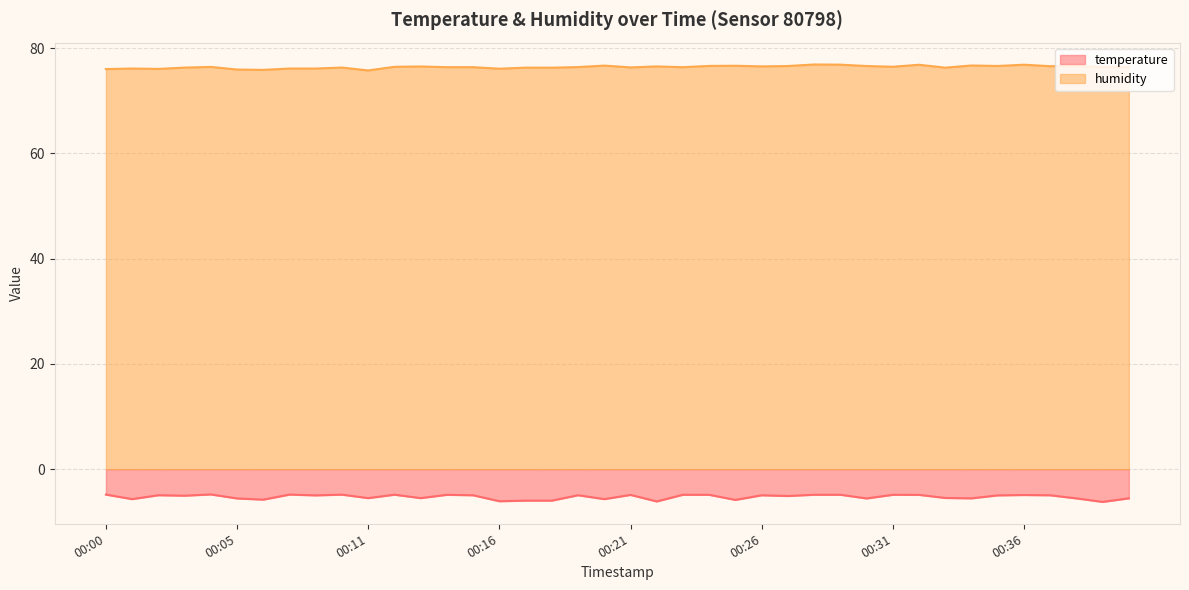

What is the difference between the second highest and minimum values in the humidity series?

1.1